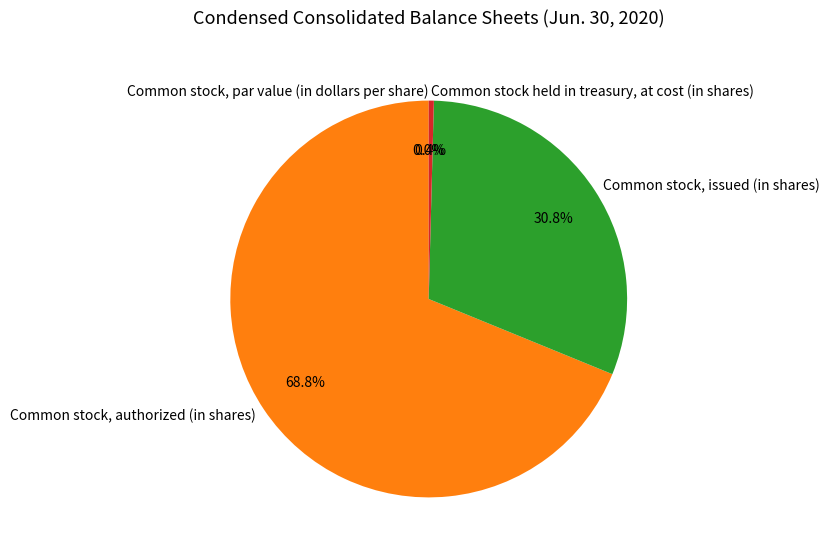

What is the largest slice in the pie chart?

Common stock, authorized (in shares)